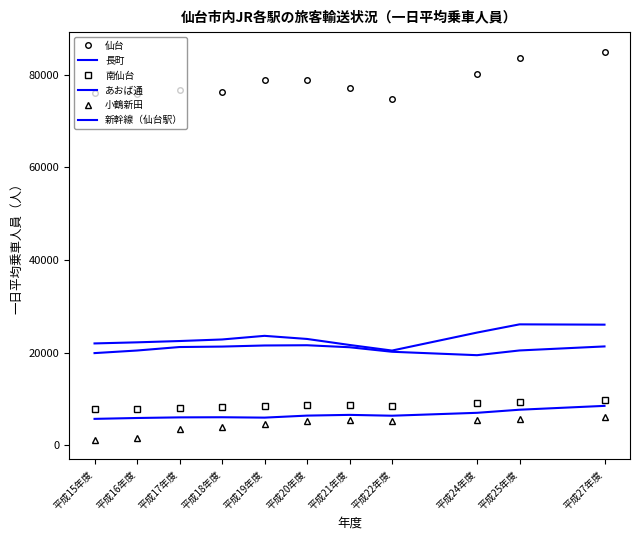

Read the 新幹線（仙台駅） value at 平成16年度, to the nearest 10.

22210